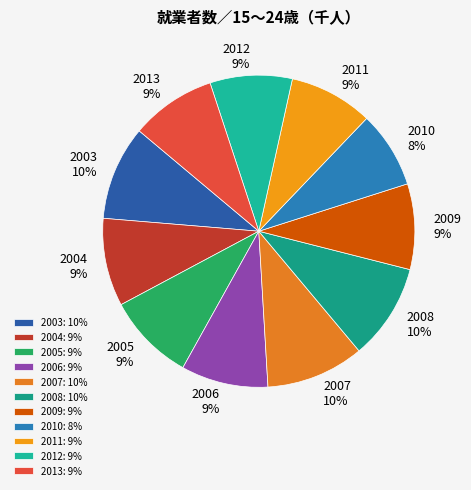

What percentage is the 2006 slice, to the nearest percent?

9%